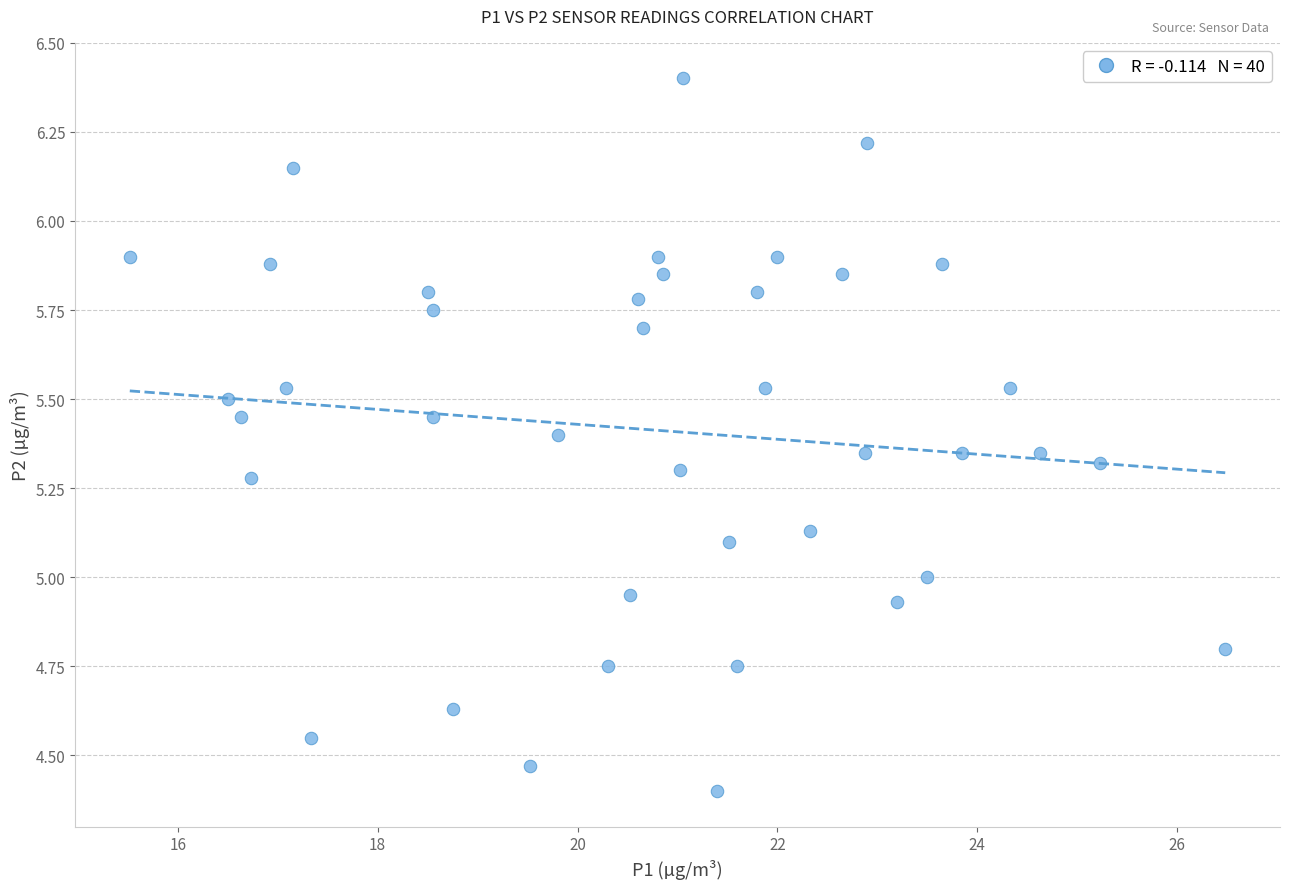

What is the range of X values (max minus min)?

11.0